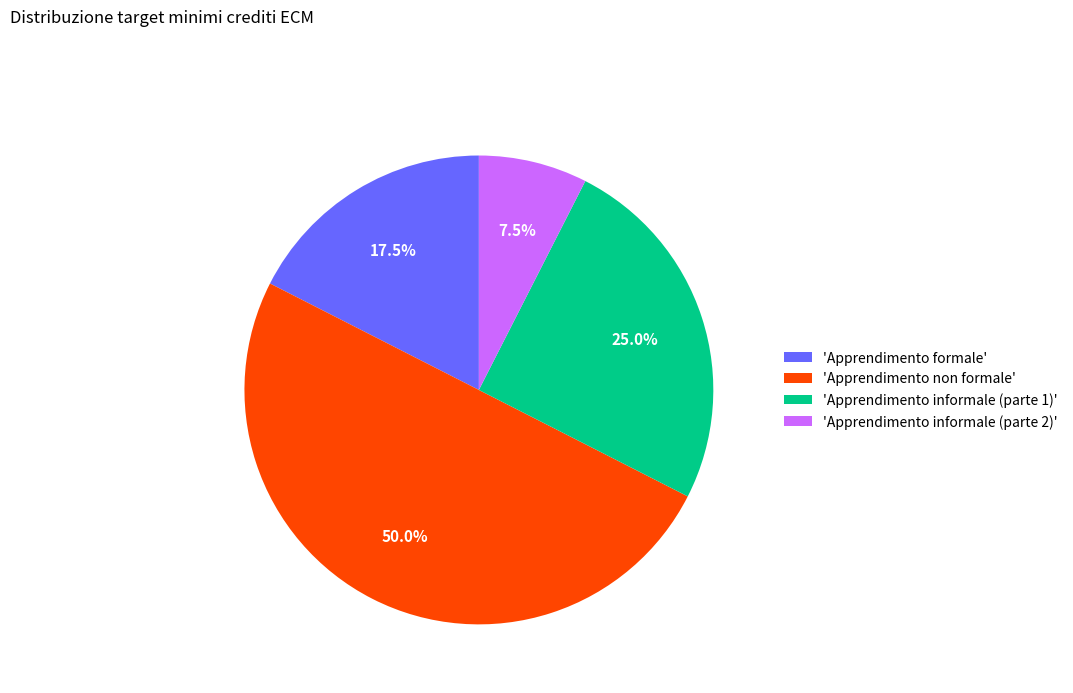

Do 'Apprendimento non formale' and 'Apprendimento informale (parte 1)' together represent more than half of the pie?

Yes